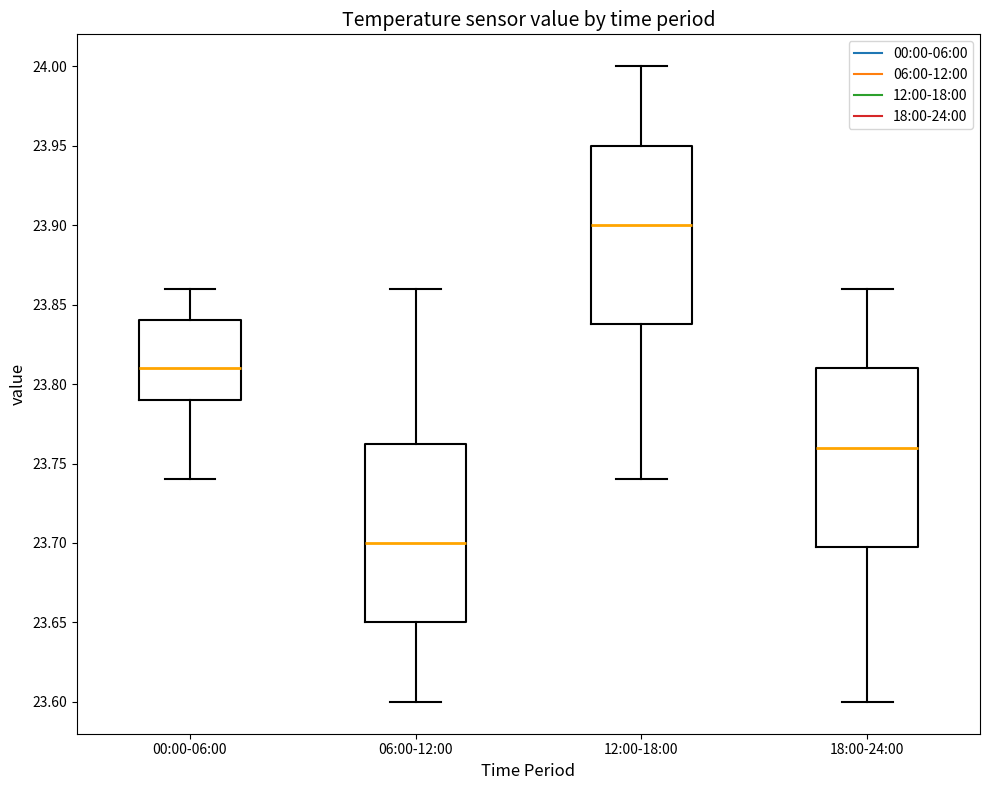

Which box's median line is the lowest?

06:00-12:00